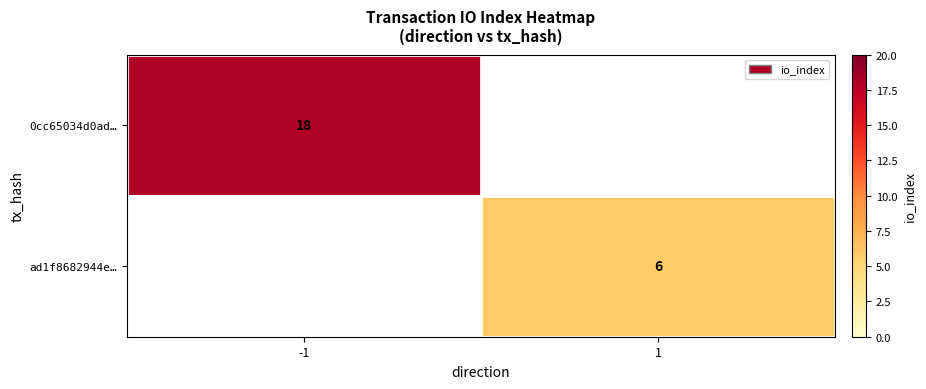

The value of 0cc65034d0ad… at -1 is 18. True or false?

True